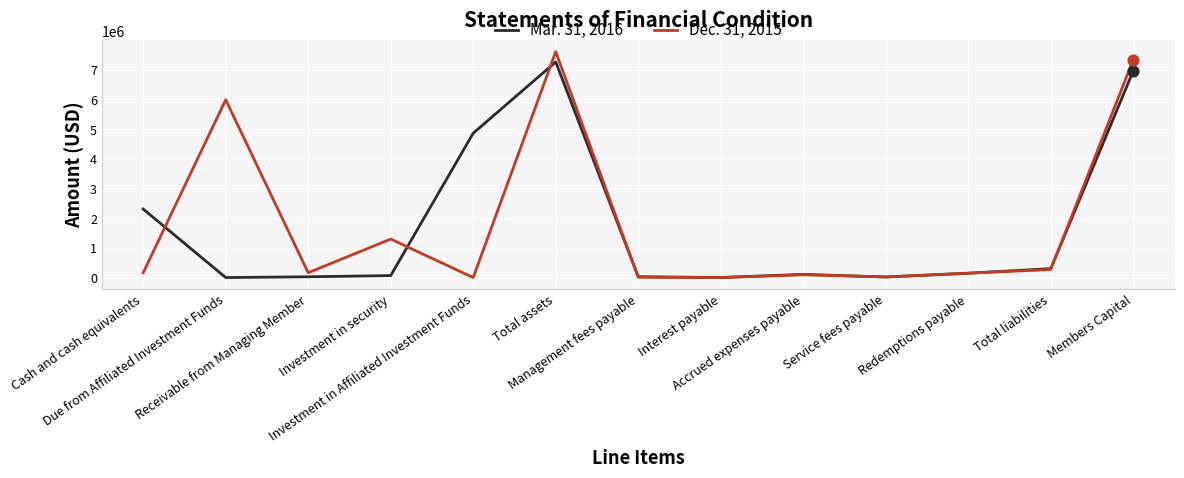

What are all the series names shown in the legend?

Mar. 31, 2016, Dec. 31, 2015